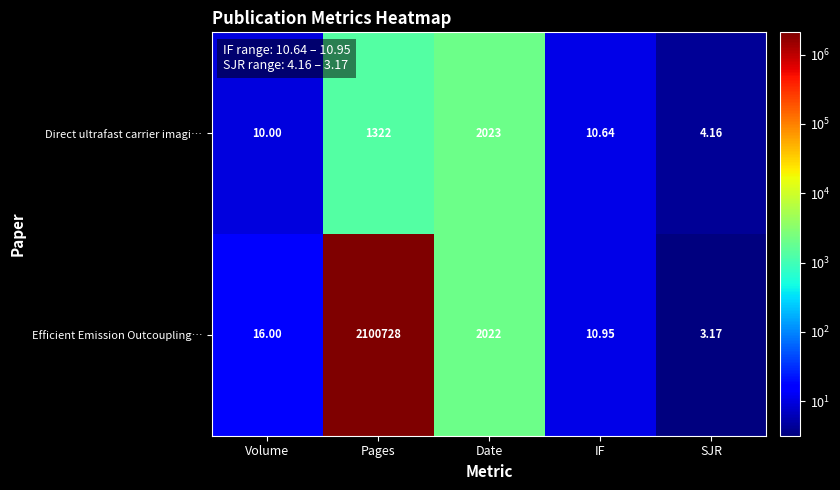

Which category has the lowest value in the Efficient Emission Outcoupling… series?

SJR